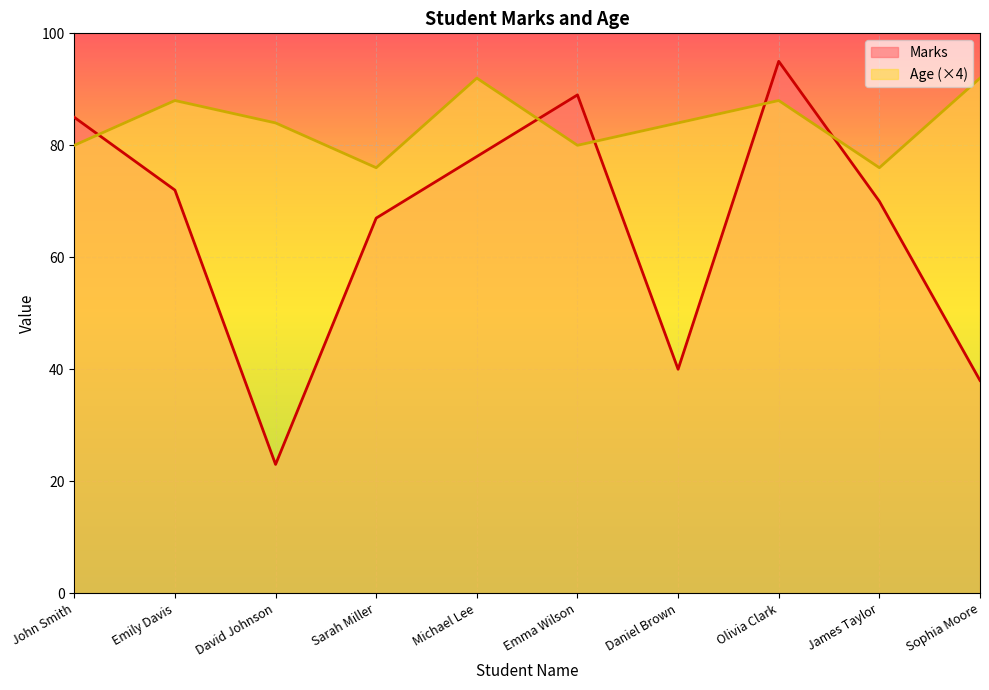

Rank the series by their average value, from lowest to highest.

Marks, Age (×4)